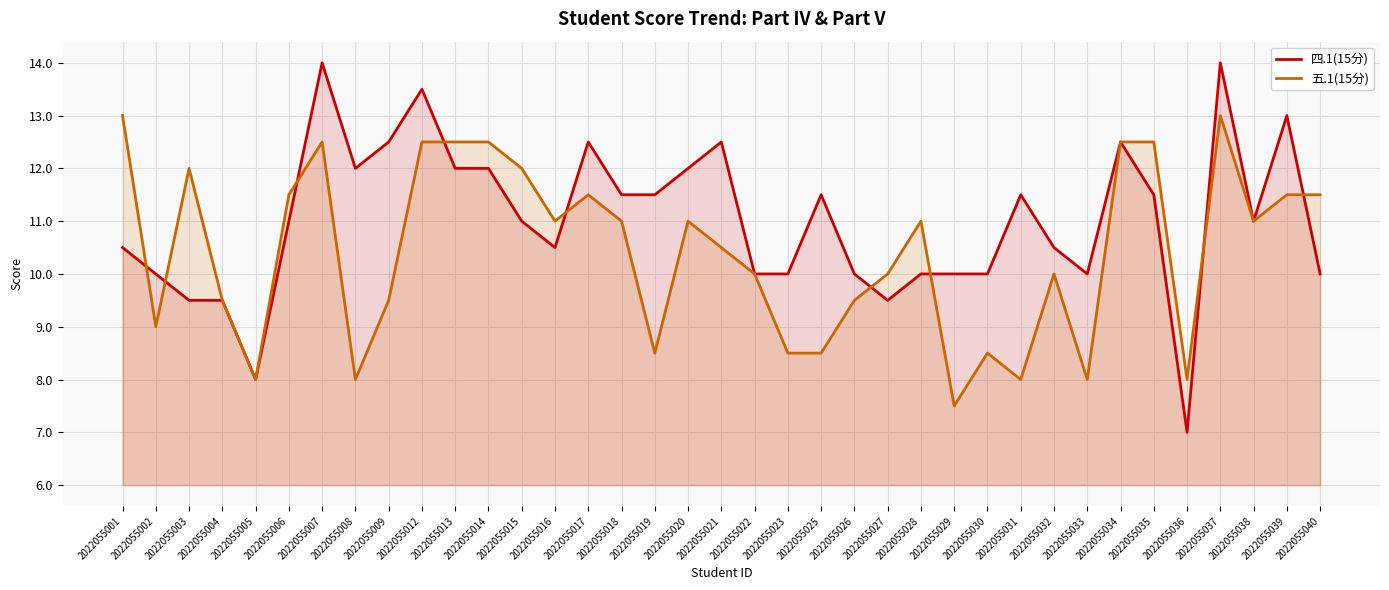

Which category has the lowest value in the 四.1(15分) series?

2022055036